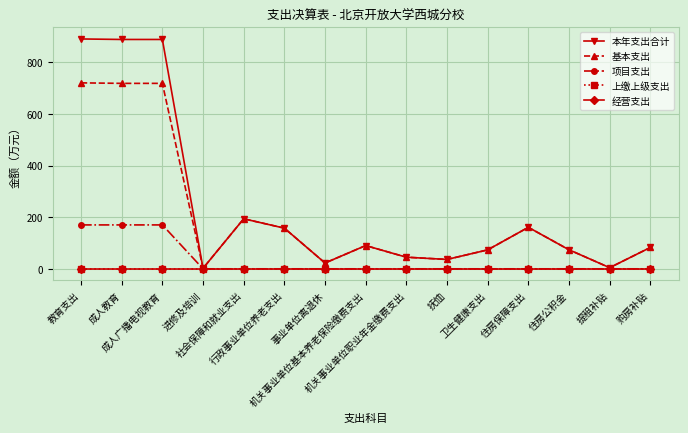

Is this an area chart (filled region under the line)?

No